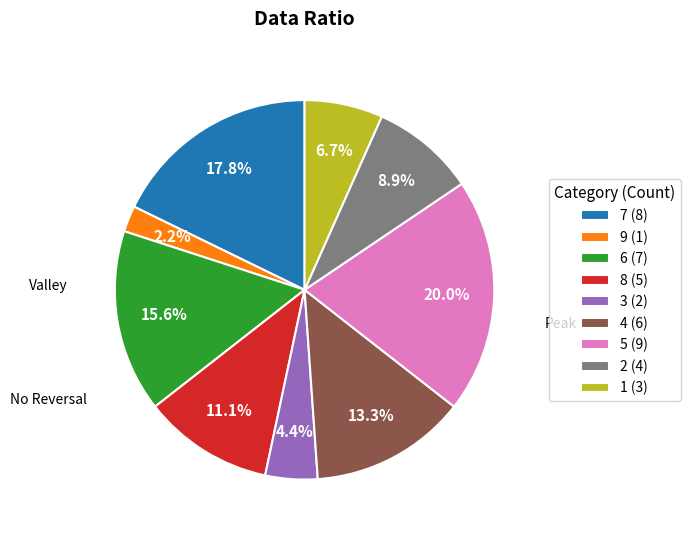

Which slice is the largest?

5 (9)